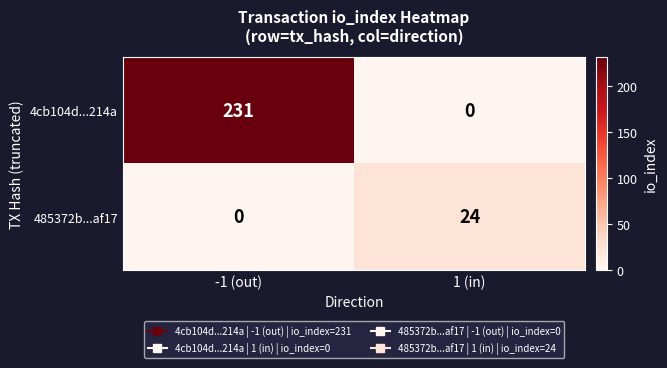

Rank the series at 1 (in) from lowest to highest value.

4cb104d...214a, 485372b...af17